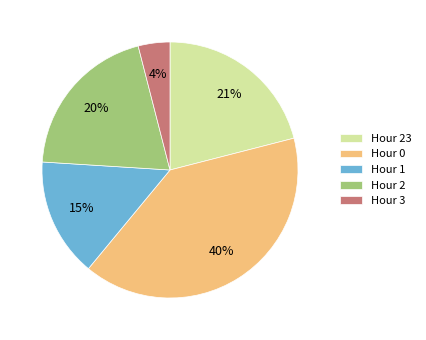

True or false: Hour 3 accounts for 11% of the total.

False